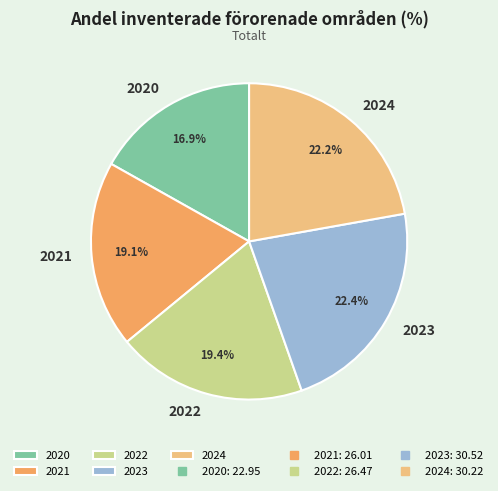

Approximately how many times larger is the value at 2022 compared to 2023?

0.9